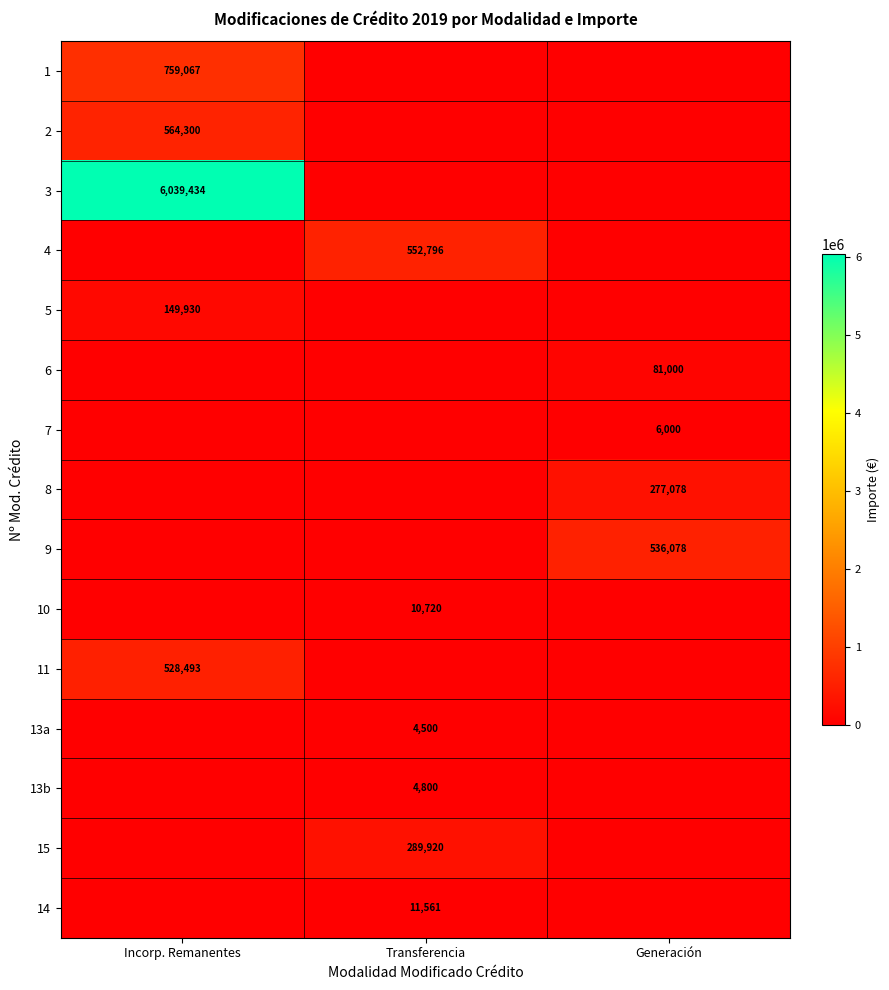

Is the value of 11 at Incorp. Remanentes greater than the value of 2 at Incorp. Remanentes?

No